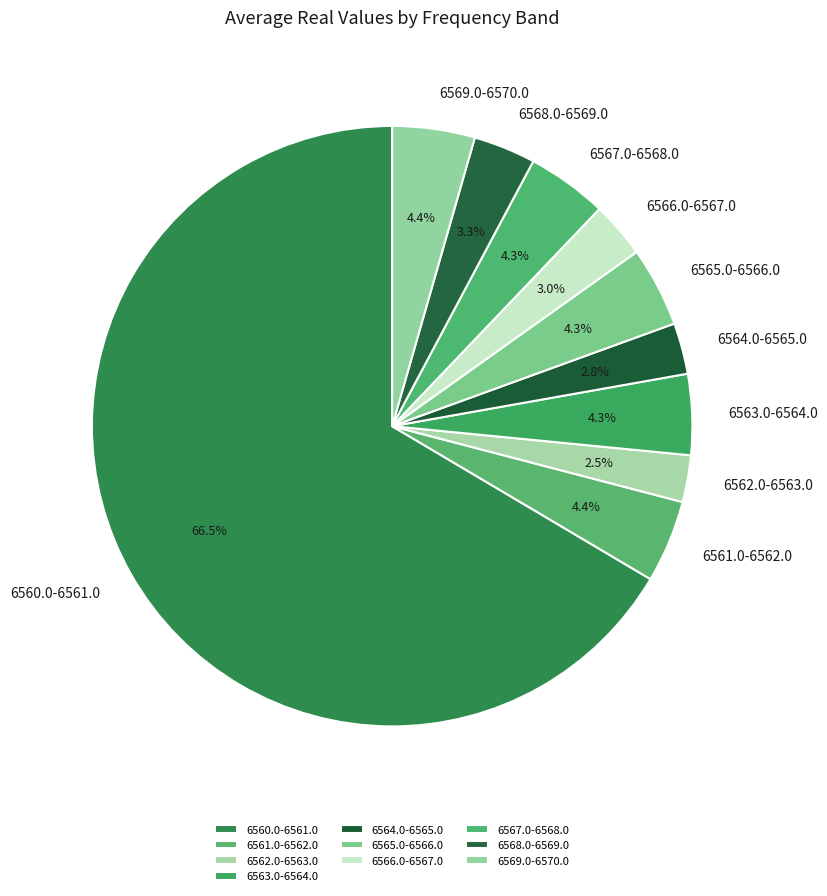

Does 6562.0-6563.0 represent more than half of the total?

No